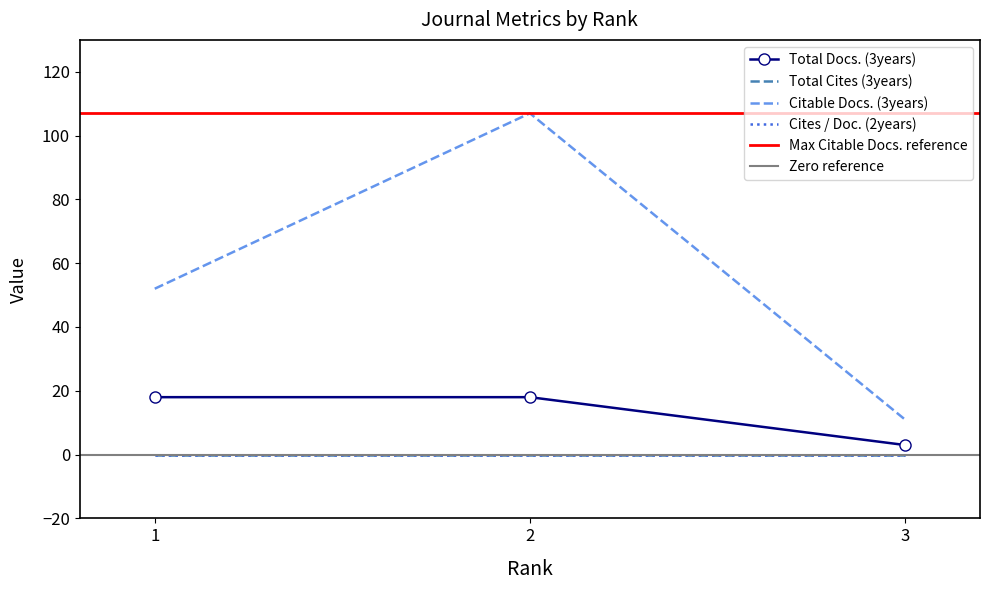

Where is Total Docs. (3years) nearest to the value 10?

3